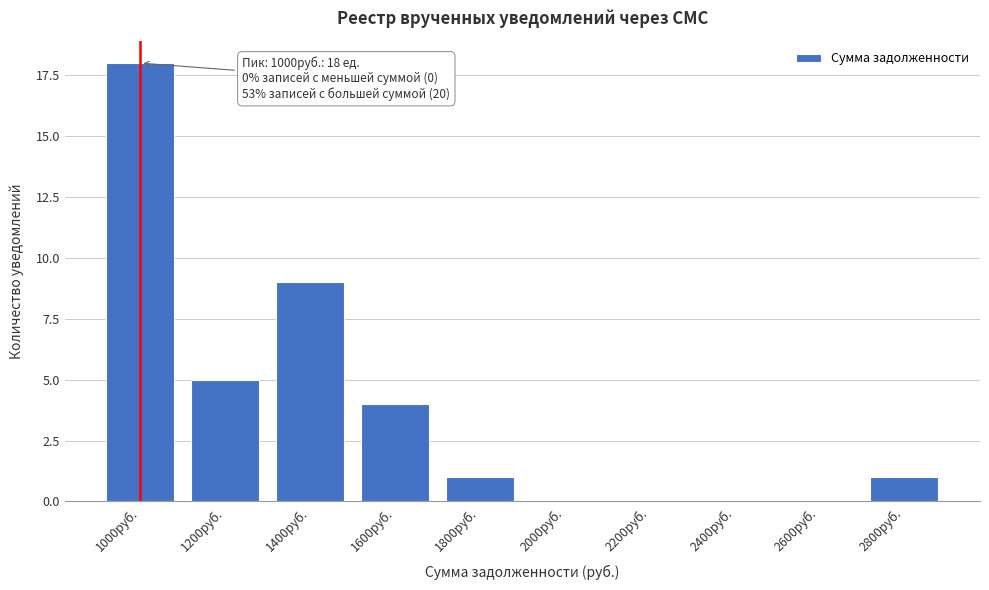

Reading left to right, what are all the values shown in this chart?

1000руб.=18	1200руб.=5	1400руб.=9	1600руб.=4	1800руб.=1	2000руб.=0	2200руб.=0	2400руб.=0	2600руб.=0	2800руб.=1